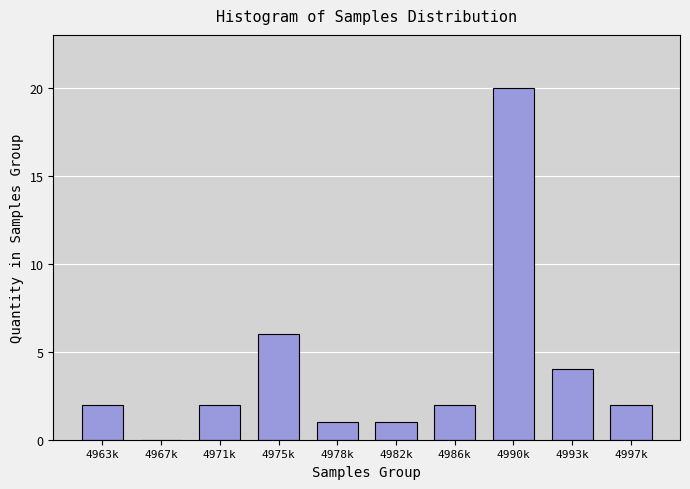

Reading left to right, transcribe all the data shown in this chart.

4963k=2	4967k=0	4971k=2	4975k=6	4978k=1	4982k=1	4986k=2	4990k=20	4993k=4	4997k=2